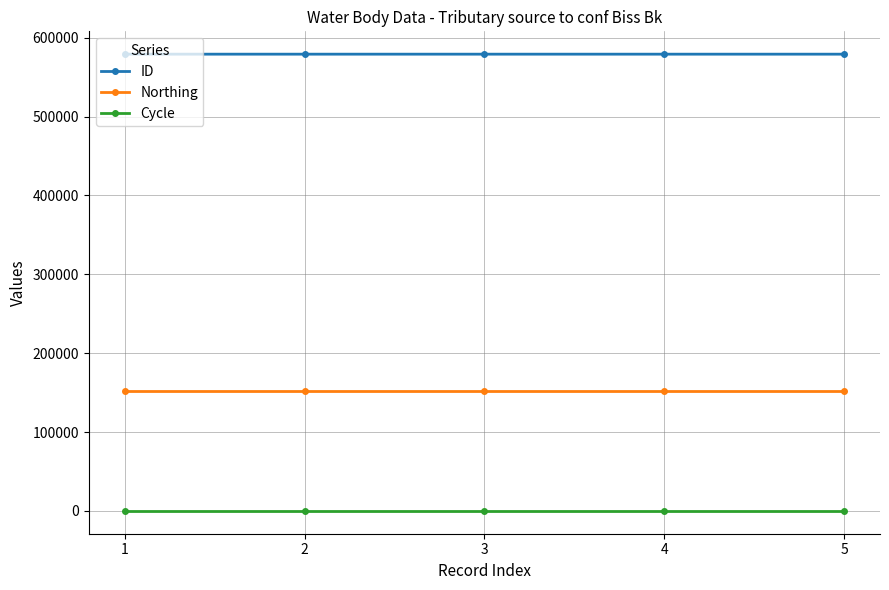

What is the lowest value of the Northing series?

152404